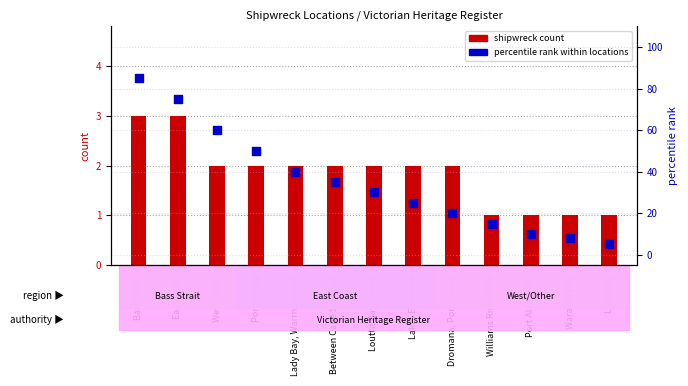

What are all the series names shown in the legend?

shipwreck count, percentile rank within locations